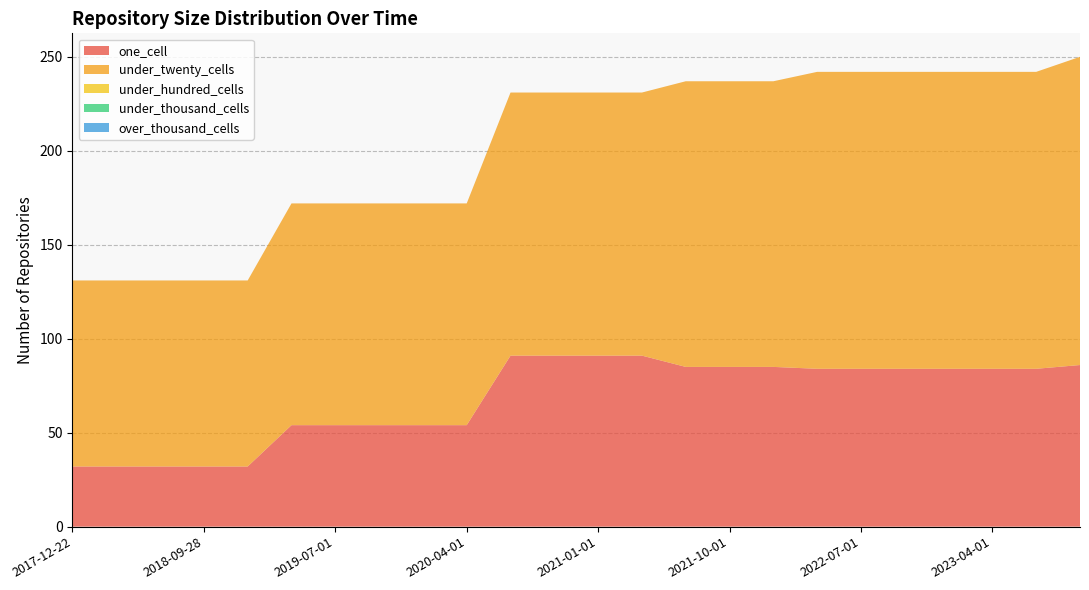

Reading right to left, transcribe all the data shown in this chart.

one_cell: 86	84	84	84	84	84	84	85	85	85	91	91	91	91	54	54	54	54	54	32	32	32	32	32
under_twenty_cells: 164	158	158	158	158	158	158	152	152	152	140	140	140	140	118	118	118	118	118	99	99	99	99	99
under_hundred_cells: 0	0	0	0	0	0	0	0	0	0	0	0	0	0	0	0	0	0	0	0	0	0	0	0
under_thousand_cells: 0	0	0	0	0	0	0	0	0	0	0	0	0	0	0	0	0	0	0	0	0	0	0	0
over_thousand_cells: 0	0	0	0	0	0	0	0	0	0	0	0	0	0	0	0	0	0	0	0	0	0	0	0